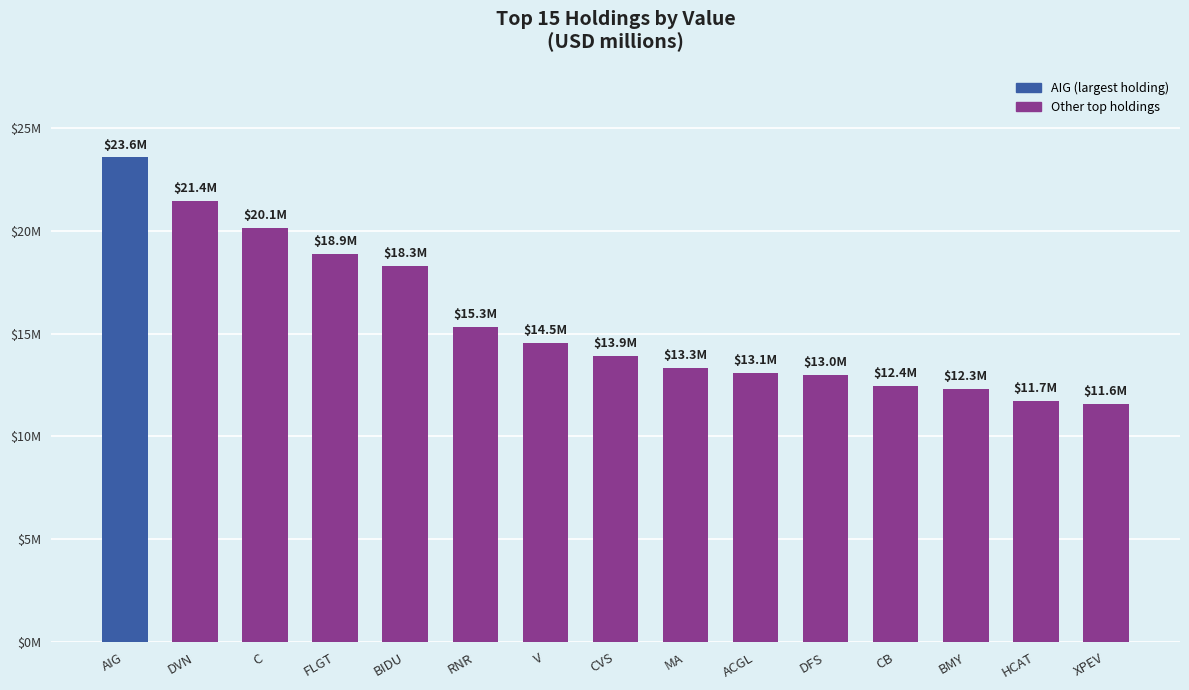

Reading right to left, list all the values displayed in this chart.

11.6	11.7	12.3	12.4	13.0	13.1	13.3	13.9	14.5	15.3	18.3	18.9	20.1	21.4	23.6